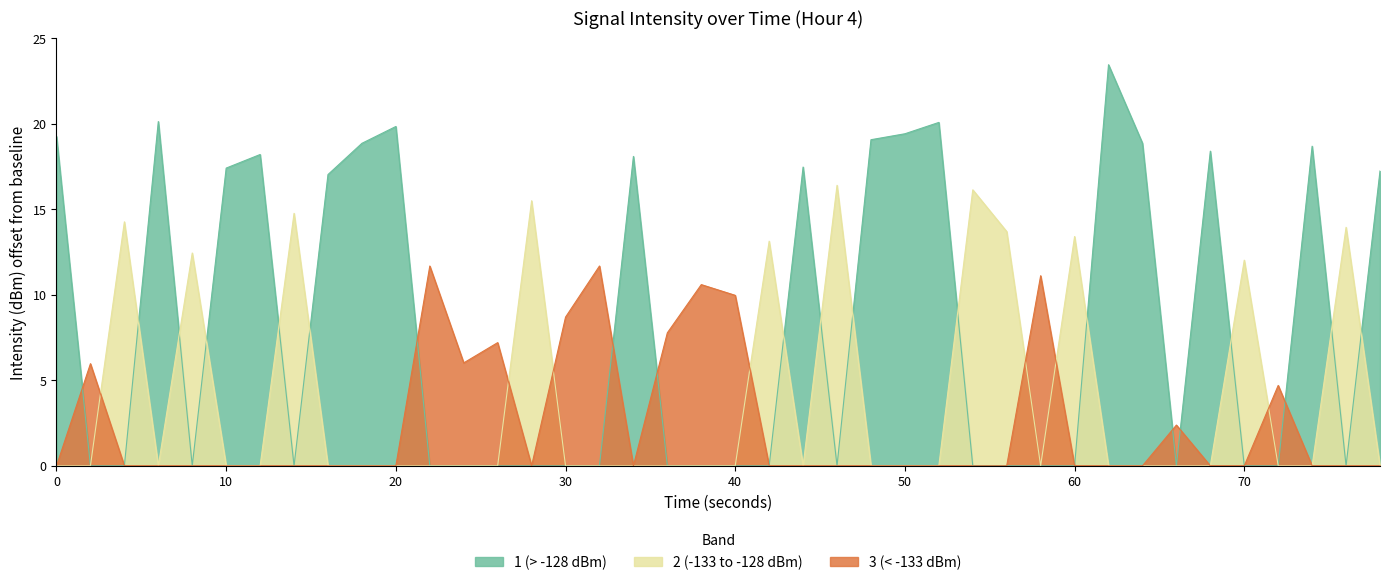

What is the maximum value shown in the chart?

23.4